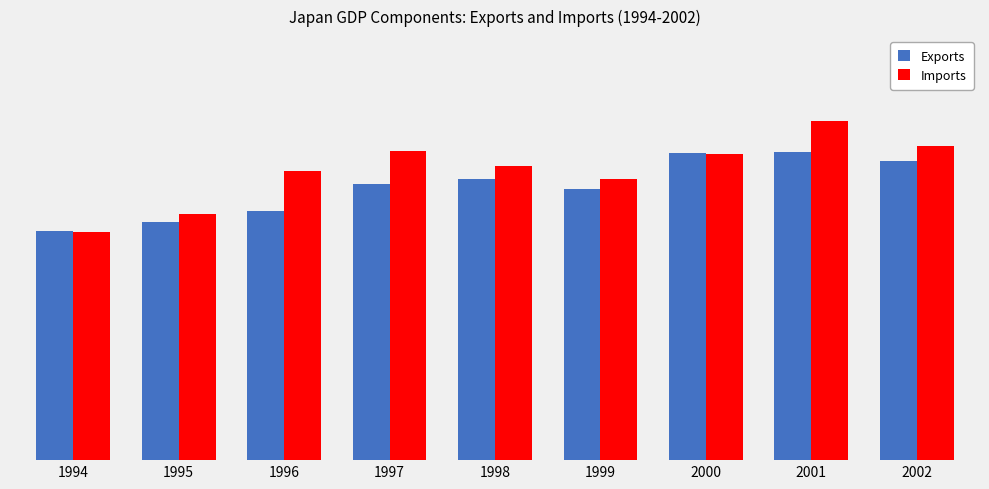

What is the sum of the Imports values at 1995 and 1994?

19953.8